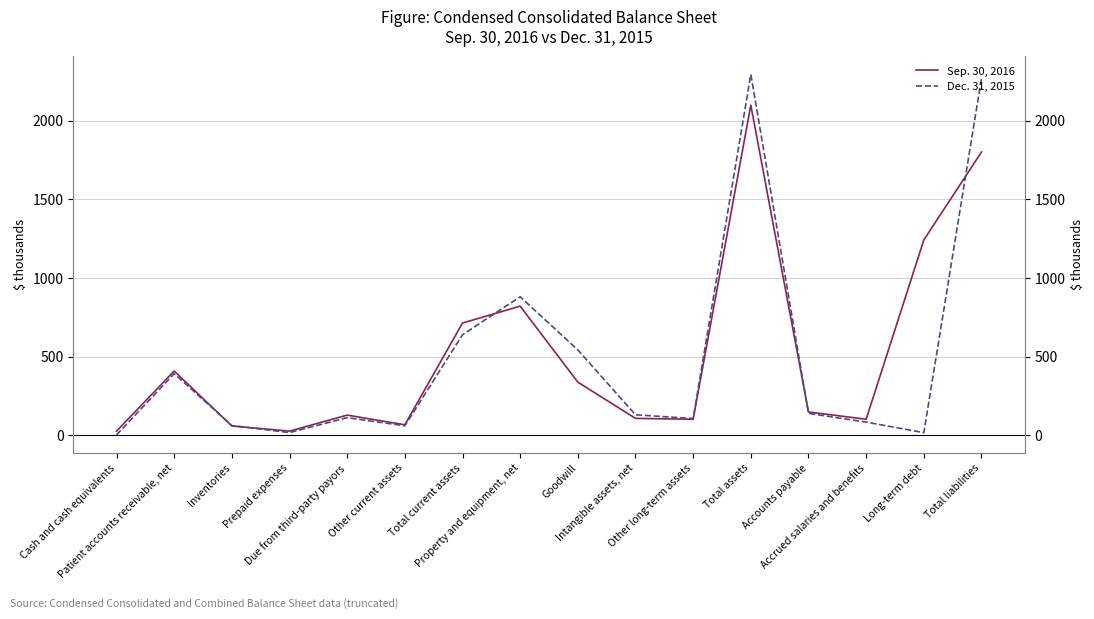

How many times do Dec. 31, 2015 and Sep. 30, 2016 cross each other?

5